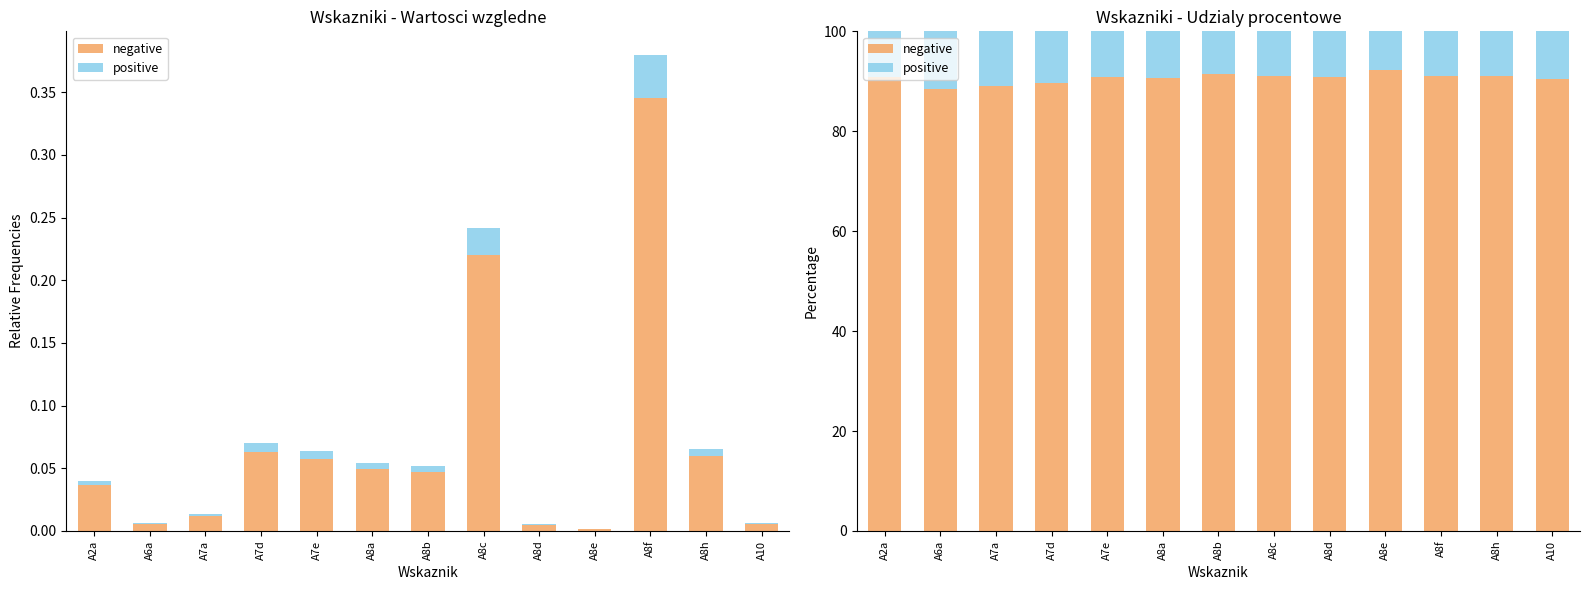

At which label does positive reach its minimum?

A8e